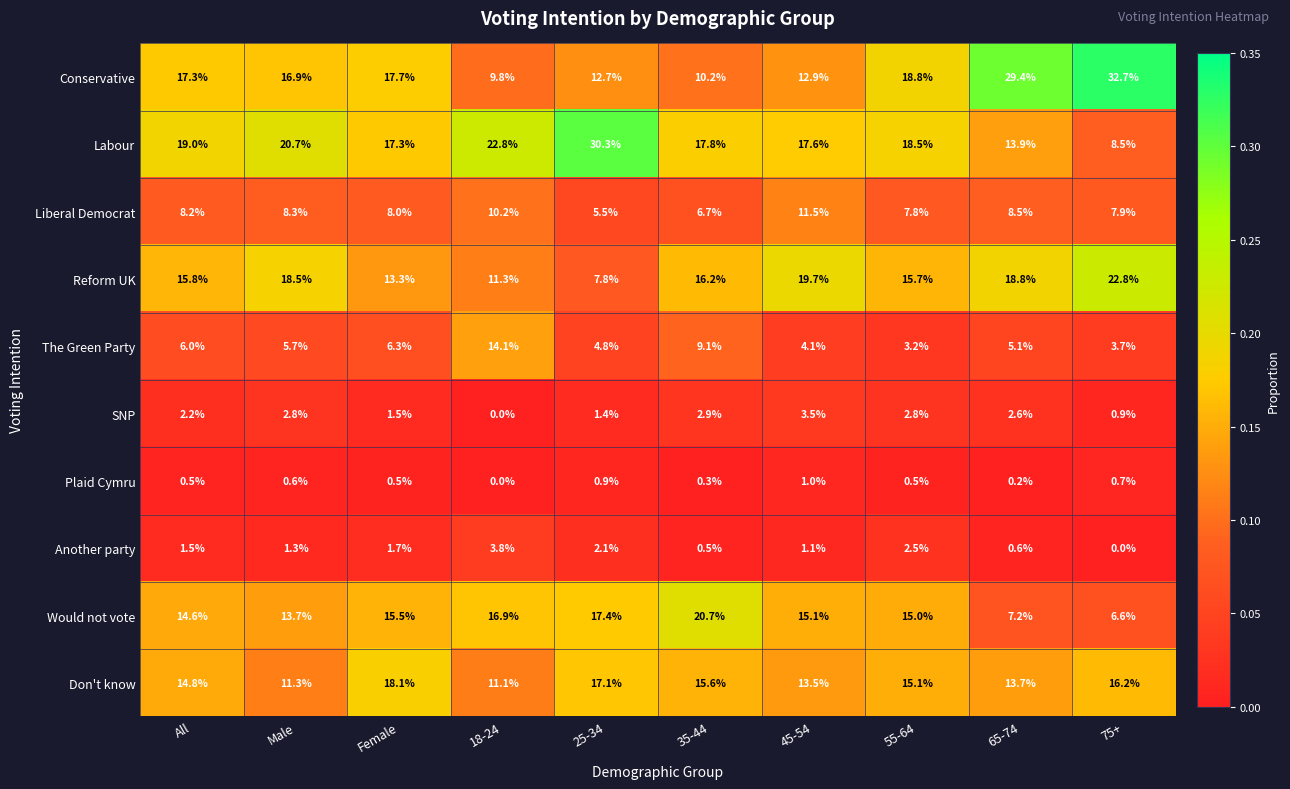

List the series in order of their peak value, highest first.

Conservative, Labour, Reform UK, Would not vote, Don't know, The Green Party, Liberal Democrat, Another party, SNP, Plaid Cymru